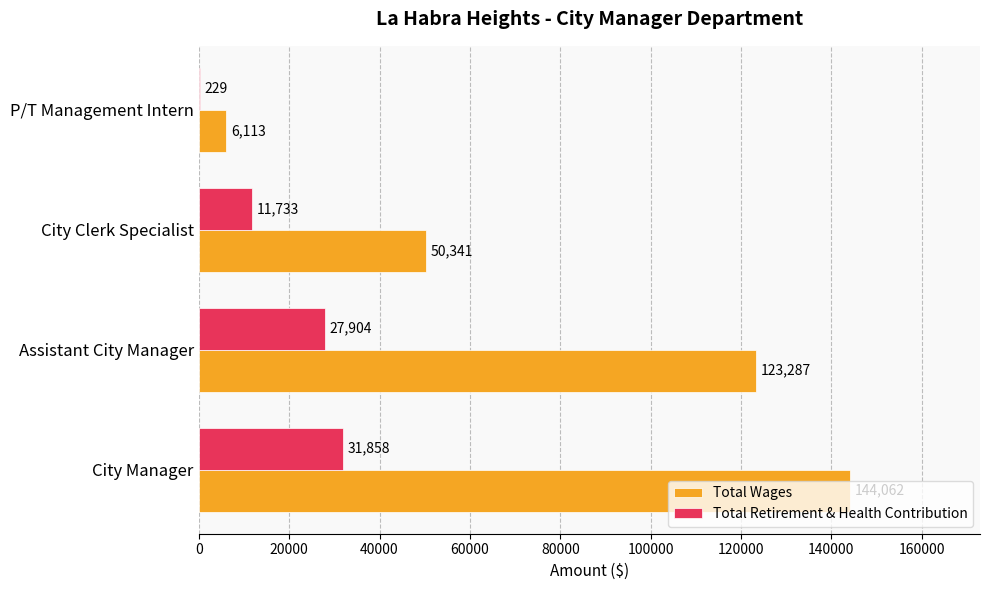

Count the Total Wages values in the range 50341 to 144062.

3